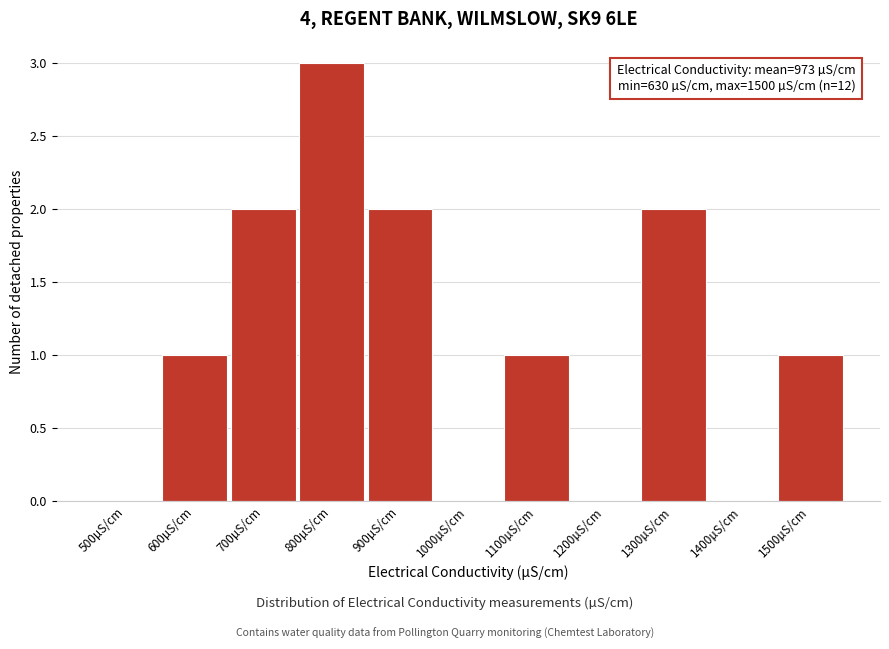

Reading left to right, extract all data points from this chart.

500µS/cm=0	600µS/cm=1	700µS/cm=2	800µS/cm=3	900µS/cm=2	1000µS/cm=0	1100µS/cm=1	1200µS/cm=0	1300µS/cm=2	1400µS/cm=0	1500µS/cm=1